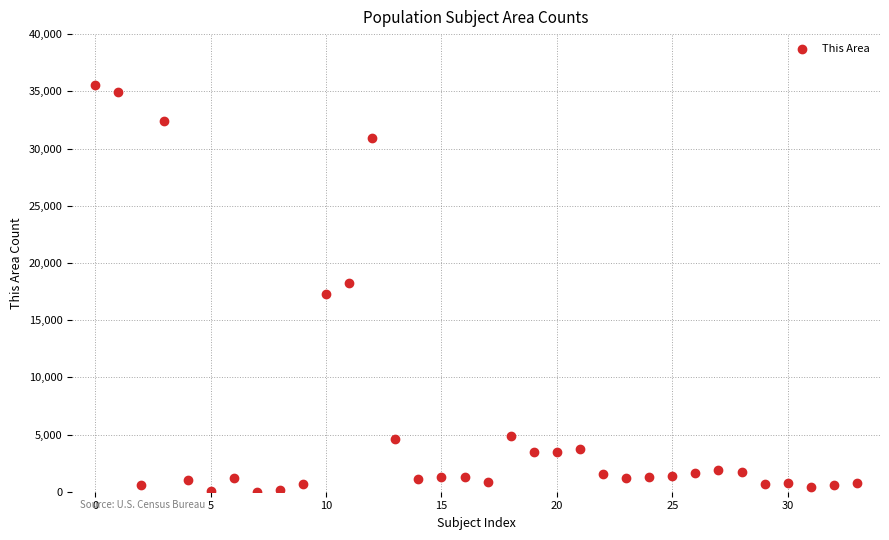

What is the range of Y values (max minus min)?

35507